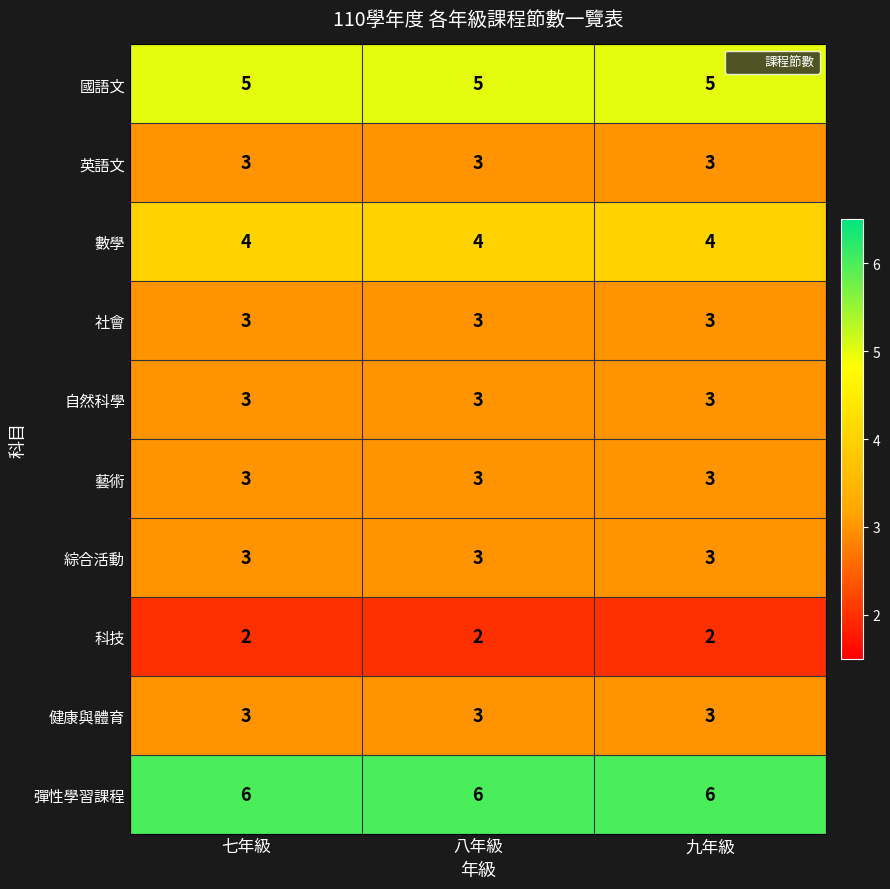

True or false: 彈性學習課程 has a value of 6 at 七年級.

True